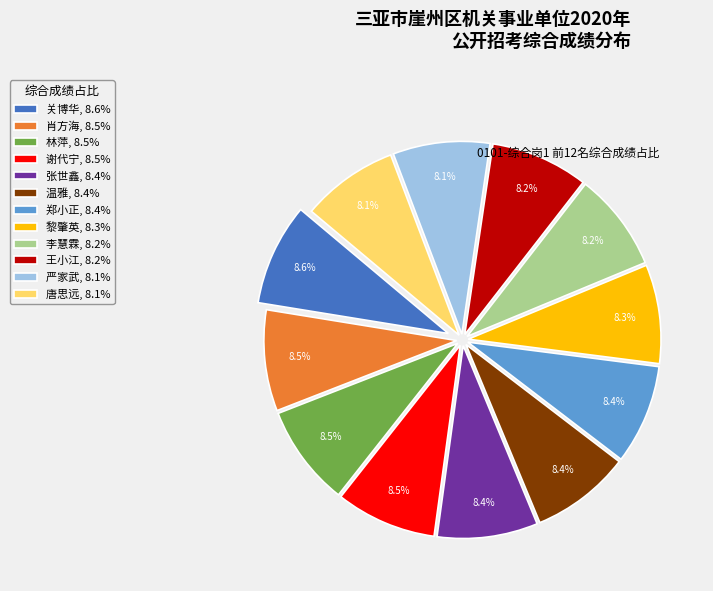

To the nearest percent, what percentage of the pie is 黎肇英?

8%